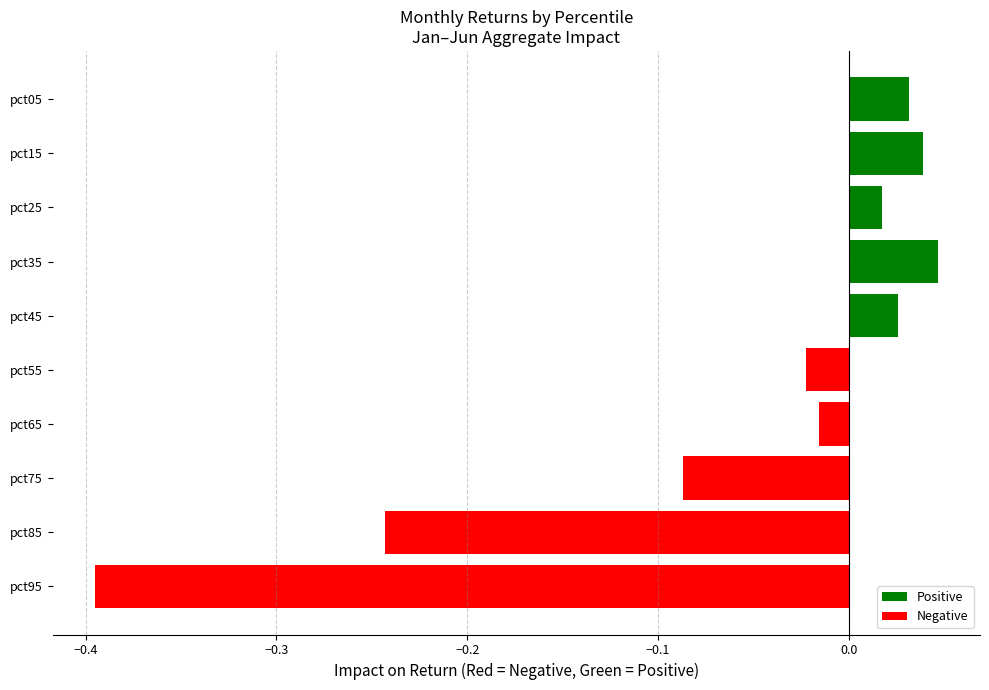

List the labels in order of value, largest first.

pct35, pct15, pct05, pct45, pct25, pct65, pct55, pct75, pct85, pct95